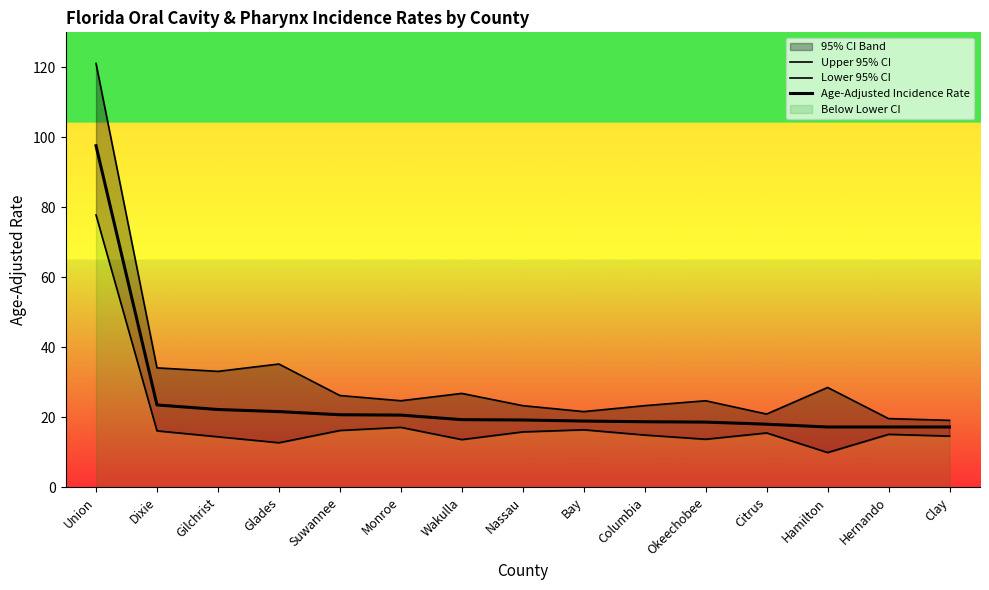

What is the spread (max minus min) of values at Okeechobee?

11.0